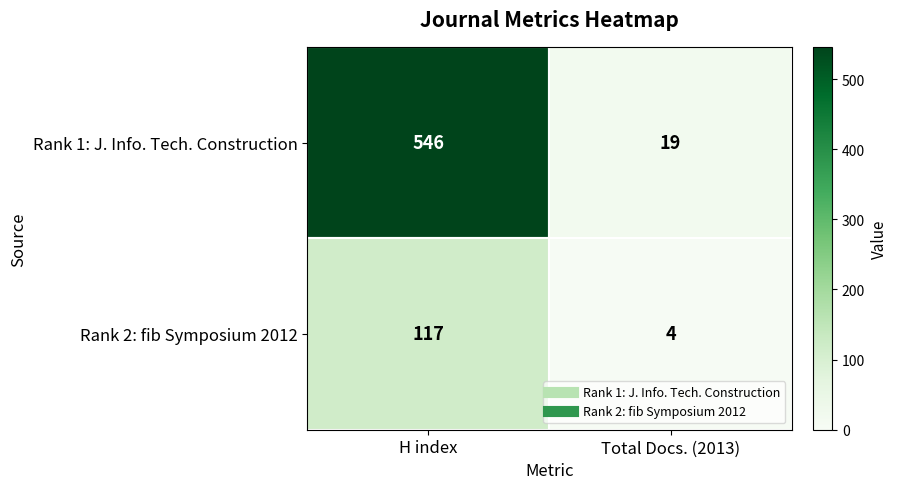

At how many categories does at least one series exceed 201?

1